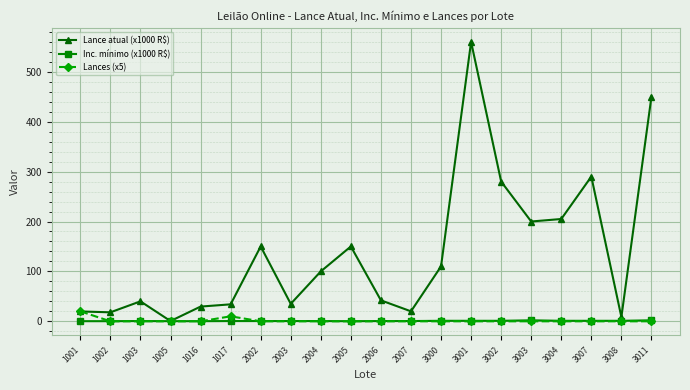

Which category has the highest value across all series?

3001